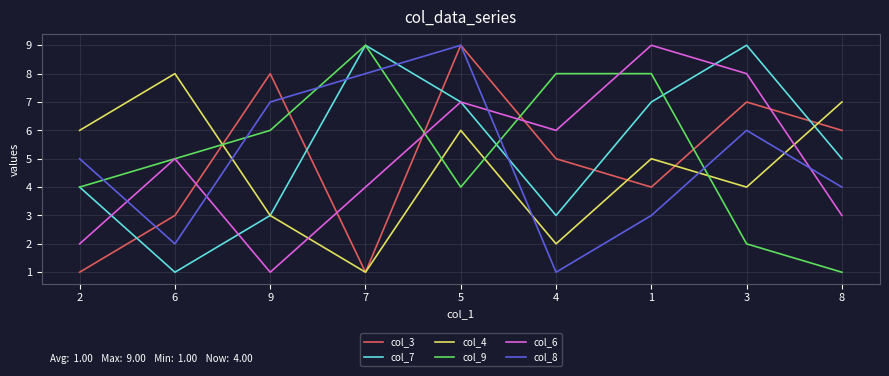

What is the approximate value of col_9 at 5?

4